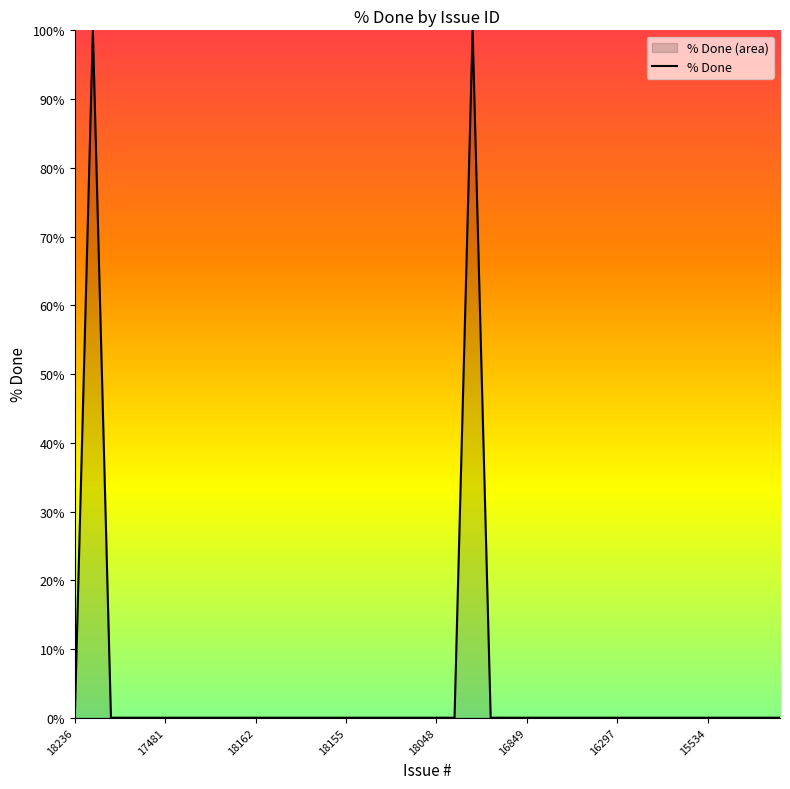

Reading left to right, transcribe all the data shown in this chart.

18236=0	17257=100	17647=0	17569=0	17991=0	17481=0	16113=0	18184=0	17142=0	18163=0	18162=0	18160=0	18161=0	12327=0	17544=0	18155=0	18154=0	18141=0	18085=0	18057=0	18048=0	18047=0	17821=100	17858=0	18013=0	16849=0	16965=0	17616=0	17649=0	17812=0	16297=0	16848=0	14530=0	14719=0	15018=0	15534=0	12513=0	12545=0	12603=0	12974=0